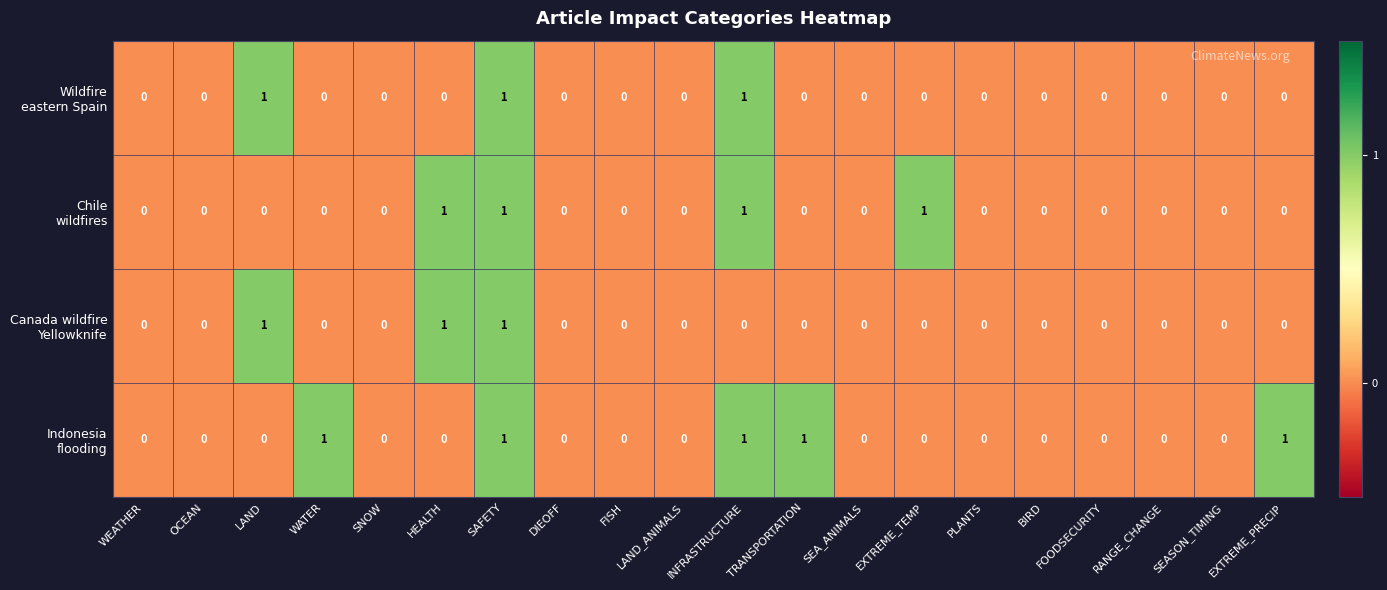

At which category is the sum across all series the highest?

SAFETY